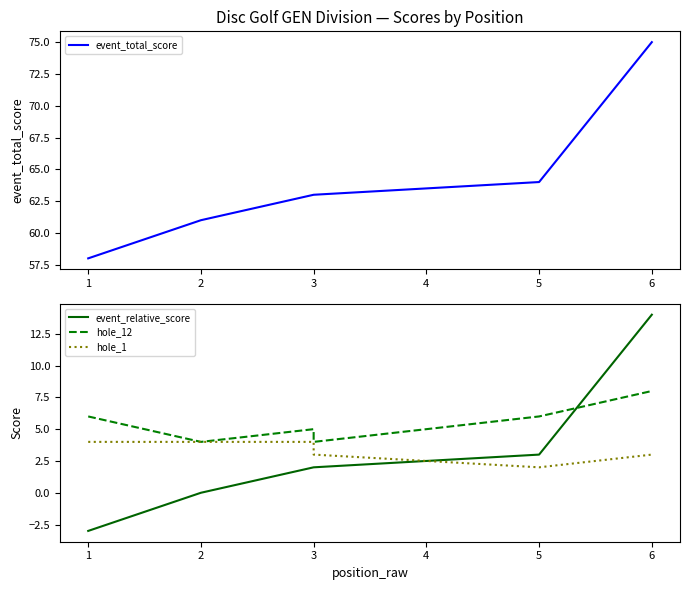

Count the hole_12 values in the range 4 to 6.

5